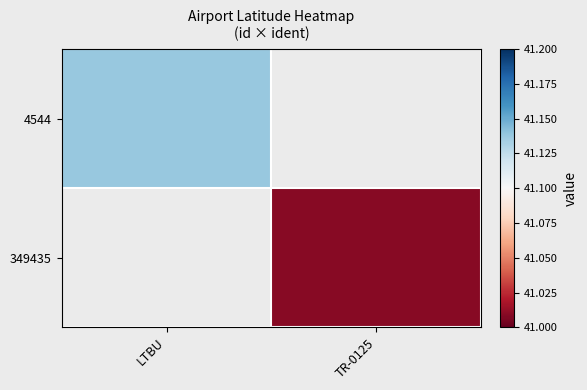

The value of 349435 at TR-0125 is 56.5. True or false?

False